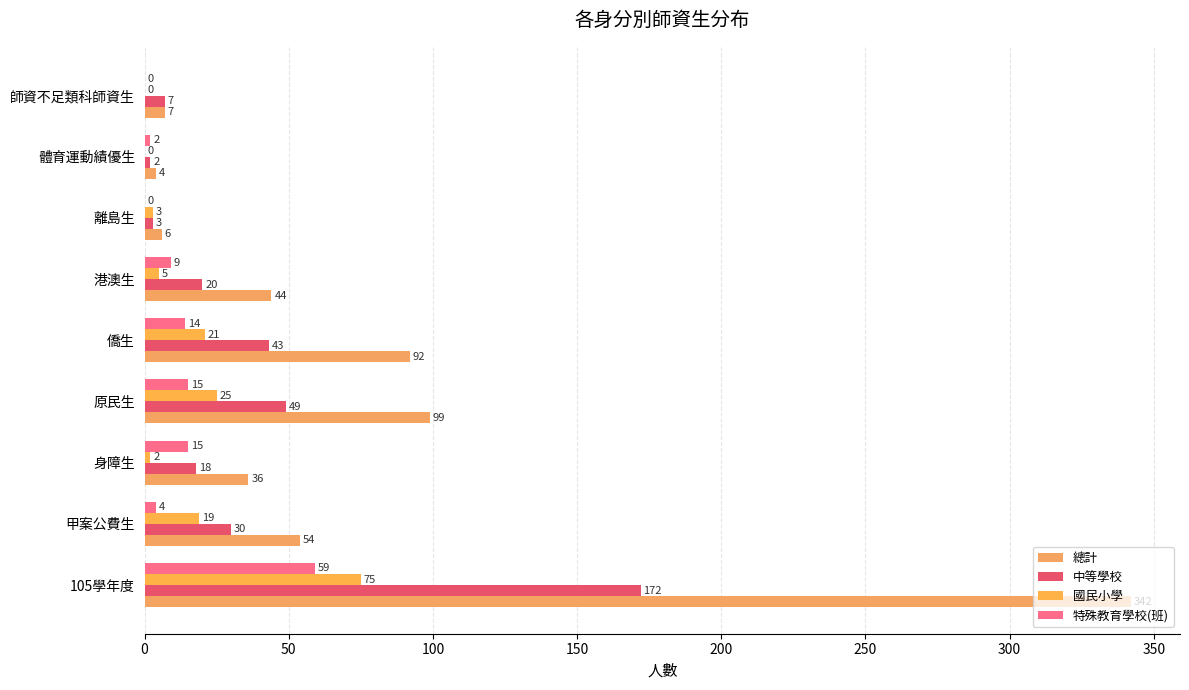

Which series has the widest spread of values?

總計